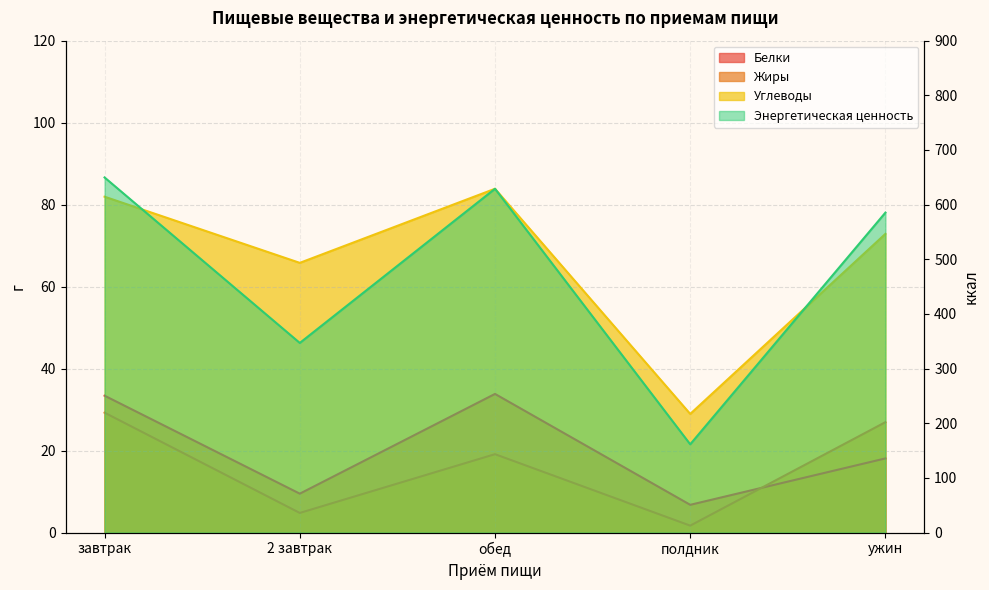

What is the label of the 5th point from the right?

завтрак